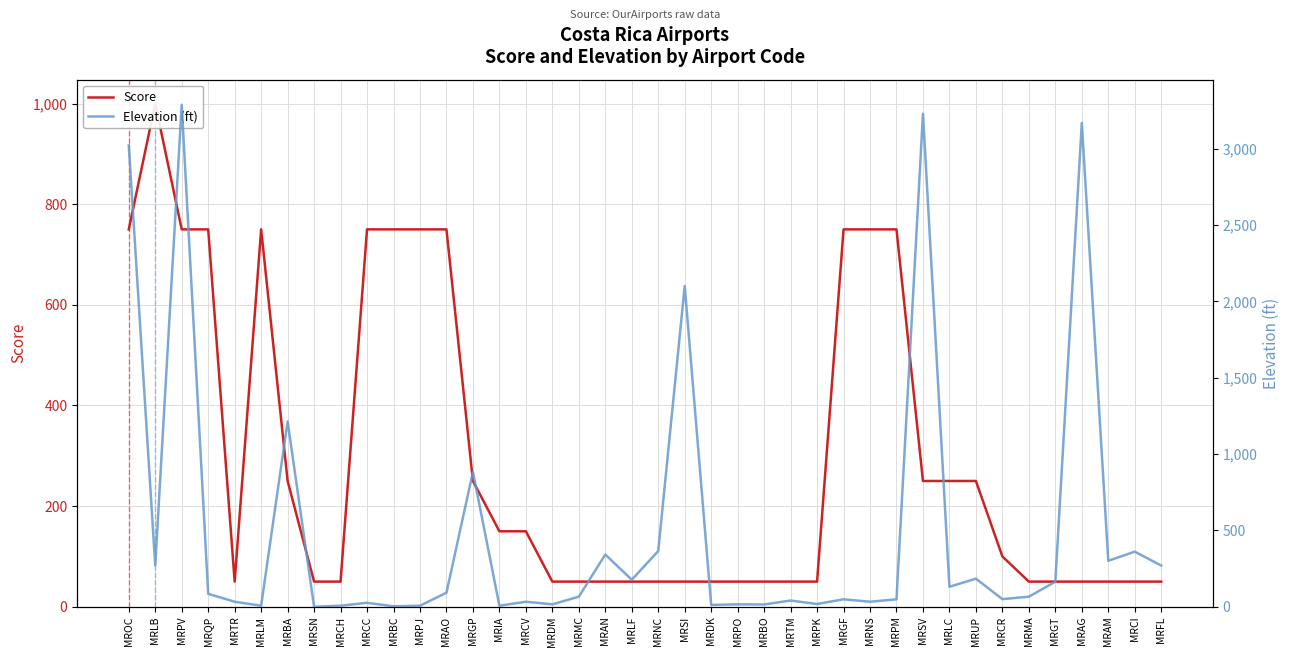

What is the difference between the Elevation (ft) values at MRLB and MRTR?

237